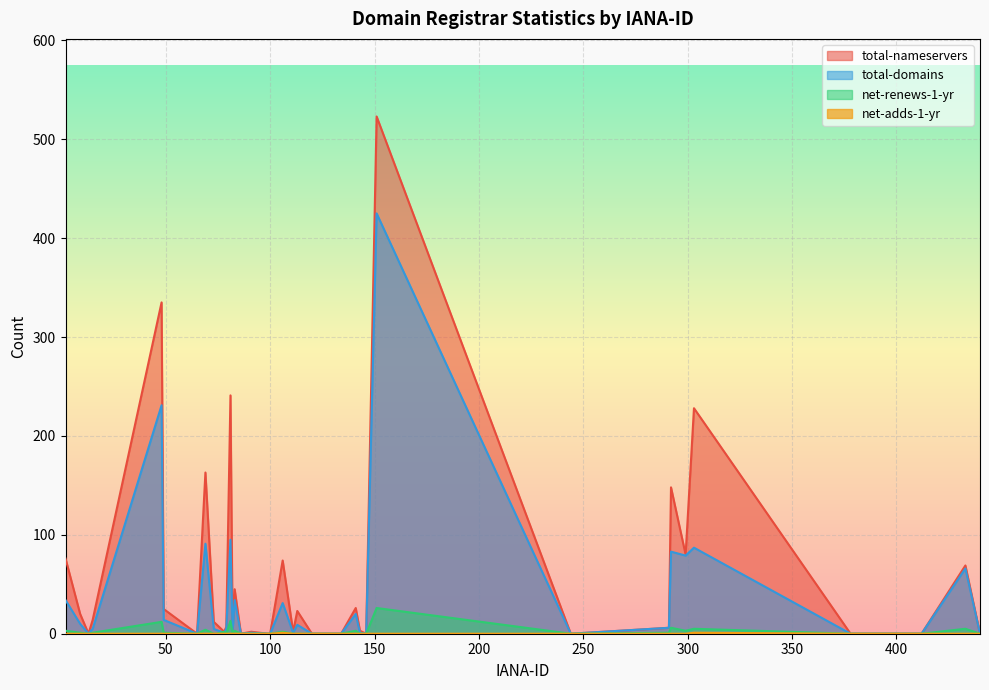

Is it true that net-renews-1-yr equals 6 at 81?

False